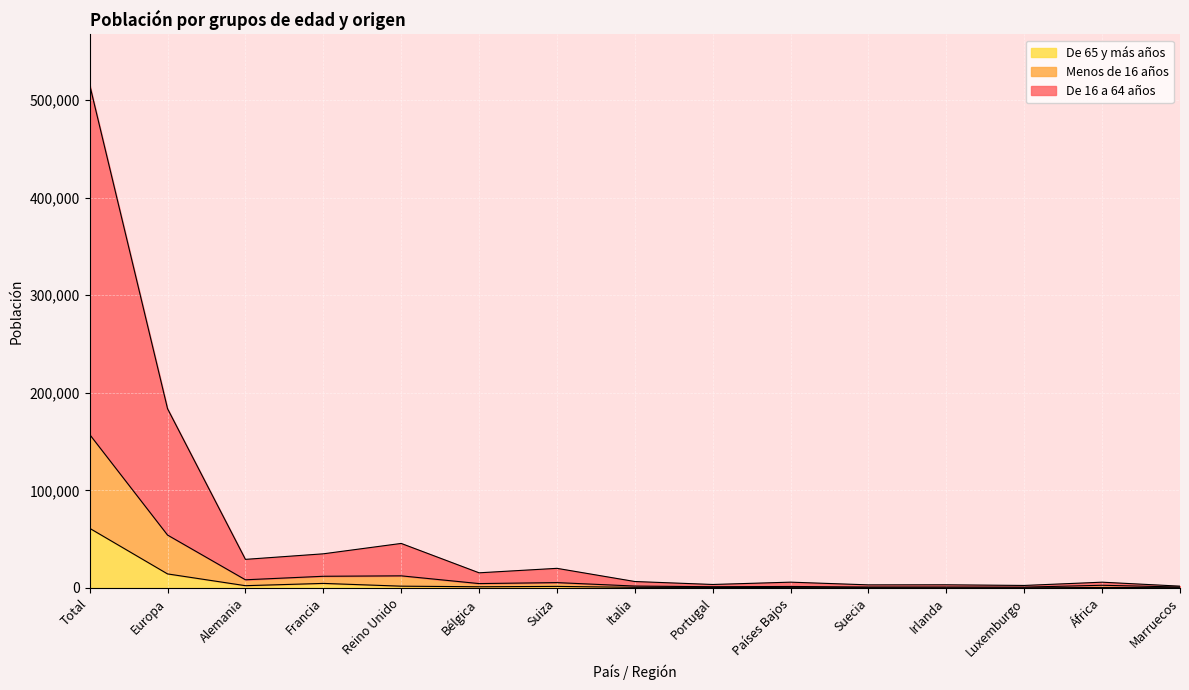

True or false: Menos de 16 años and De 65 y más años intersect in this chart.

False